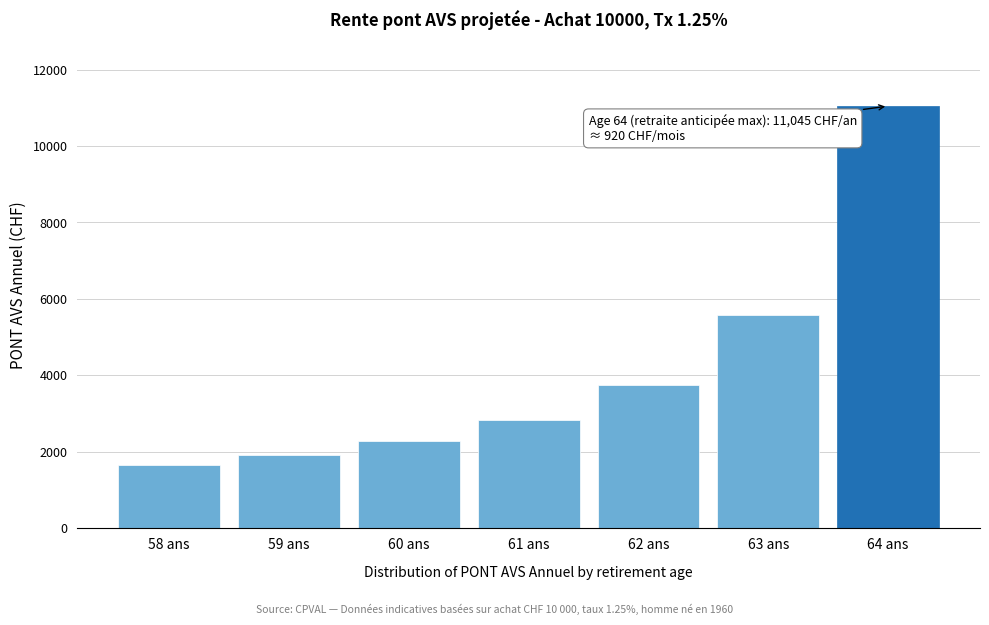

Reading left to right, transcribe all the data shown in this chart.

58 ans=1645.5	59 ans=1909.7	60 ans=2279.1	61 ans=2832.7	62 ans=3747.8	63 ans=5574.1	64 ans=11044.9